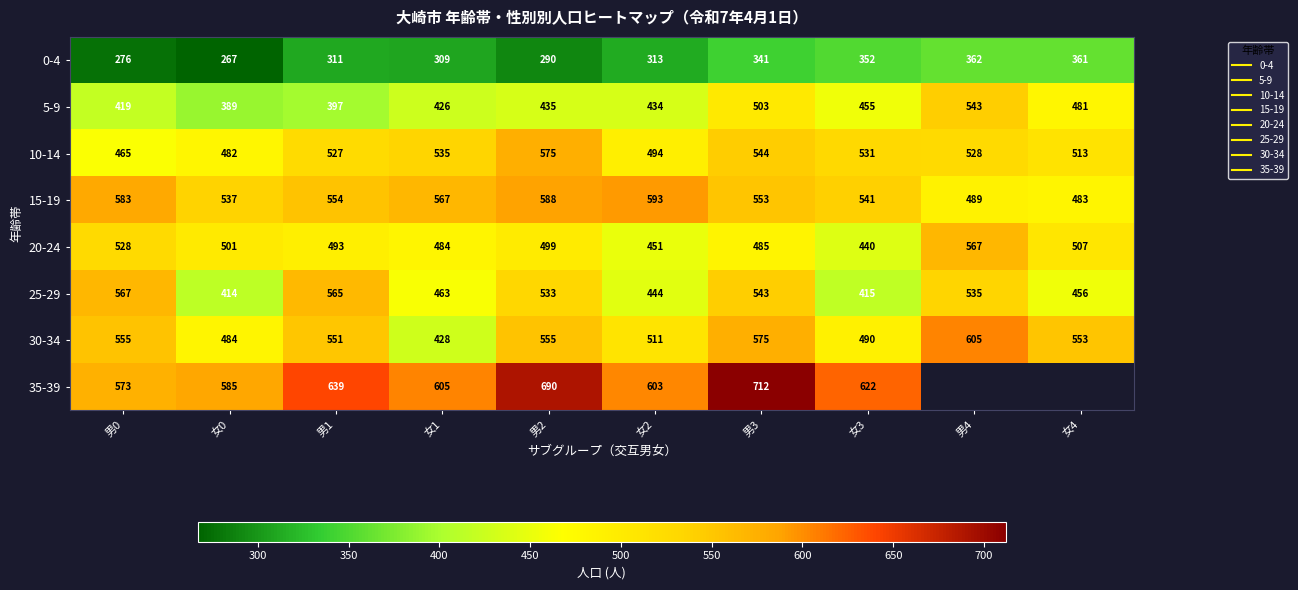

The value of 0-4 at 女2 is 313.0. True or false?

True